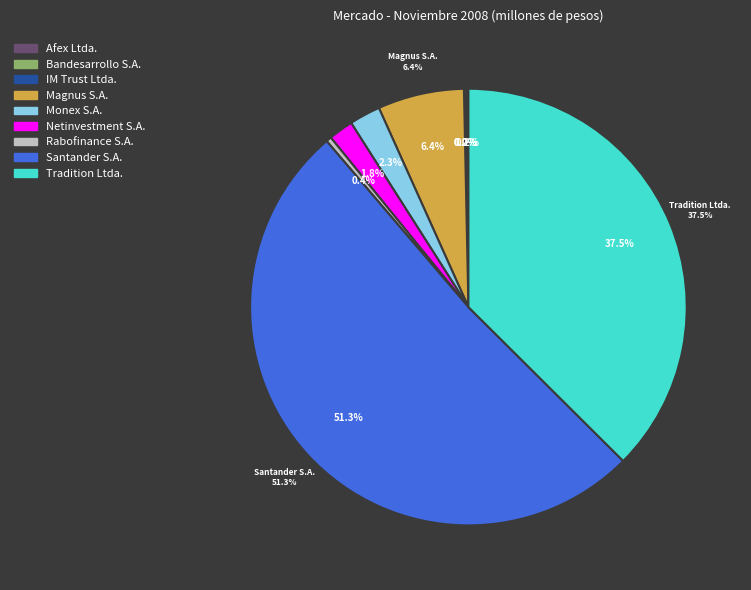

Which category has the biggest portion of the pie?

Santander S.A.